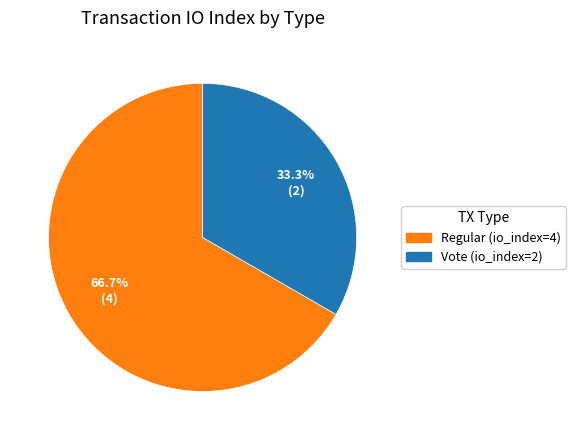

To the nearest percent, what is the combined percentage of Vote (io_index=2) and Regular (io_index=4)?

100%